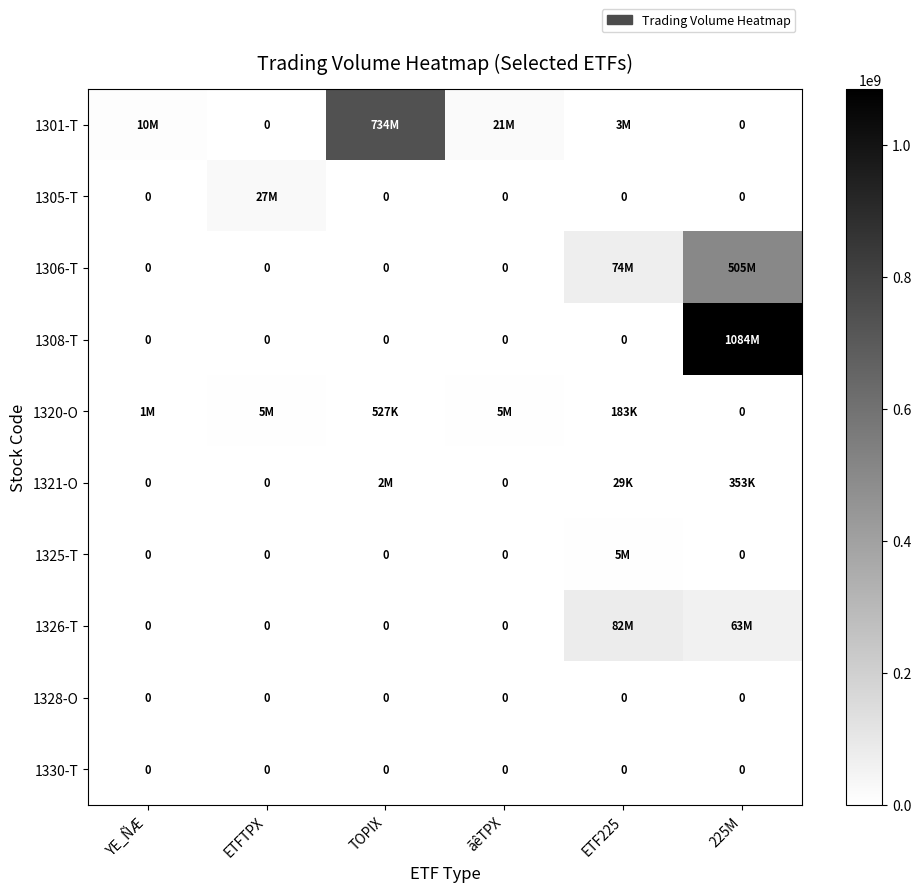

Is it true that 1330-T equals 0 at ãêTPX?

True